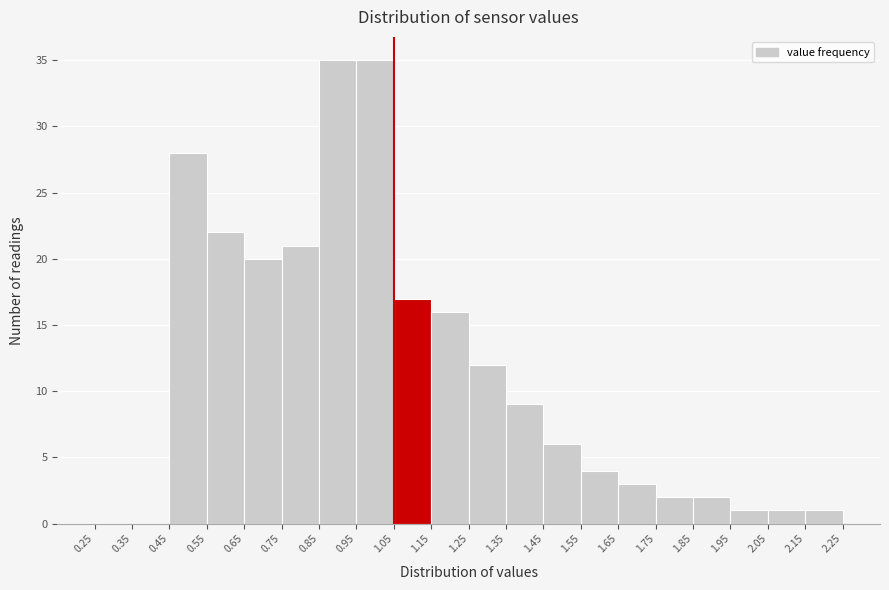

Reading left to right, list every bar in this chart as the range it spans on the x-axis followed by its height. The values are not printed on the chart, so give them approximately, as read against the axis.

0.25 to 0.35: 0
0.35 to 0.45: 0
0.45 to 0.55: 28
0.55 to 0.65: 22
0.65 to 0.75: 20
0.75 to 0.85: 21
0.85 to 0.95: 35
0.95 to 1.05: 35
1.05 to 1.15: 17
1.15 to 1.25: 16
1.25 to 1.35: 12
1.35 to 1.45: 9
1.45 to 1.55: 6
1.55 to 1.65: 4
1.65 to 1.75: 3
1.75 to 1.85: 2
1.85 to 1.95: 2
1.95 to 2.05: 1
2.05 to 2.15: 1
2.15 to 2.25: 1